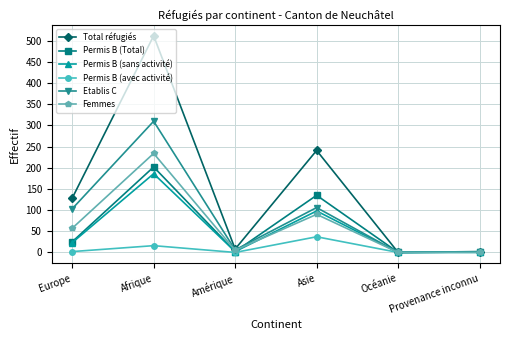

At Afrique, list the series in order from largest to smallest.

Total réfugiés, Etablis C, Femmes, Permis B (Total), Permis B (sans activité), Permis B (avec activité)